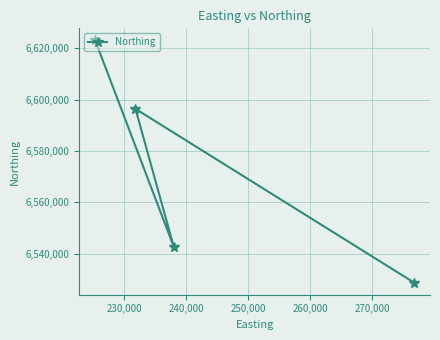

What is the difference between the maximum and minimum values?

94303